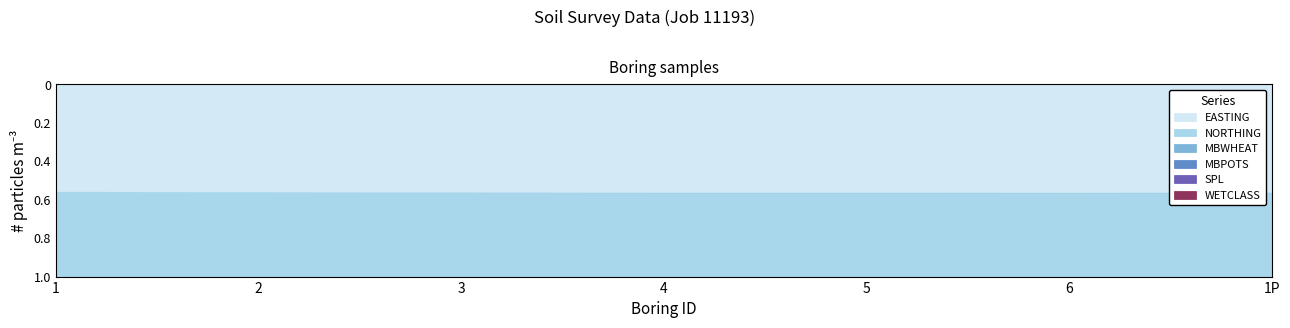

What is the sum of the MBPOTS values at 4 and 1?

2.9